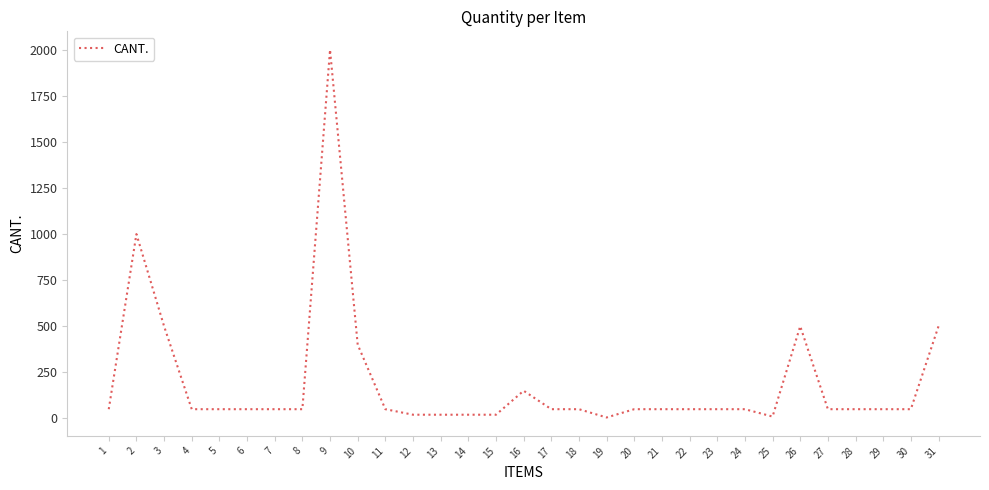

Is this an area chart (filled region under the line)?

No